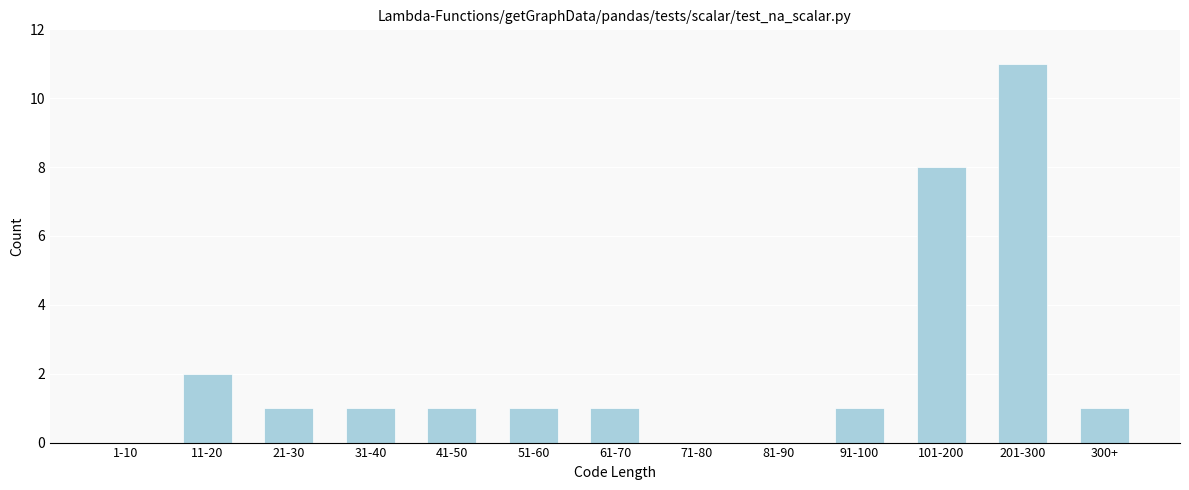

Reading left to right, what are all the values shown in this chart?

1-10=0	11-20=2	21-30=1	31-40=1	41-50=1	51-60=1	61-70=1	71-80=0	81-90=0	91-100=1	101-200=8	201-300=11	300+=1